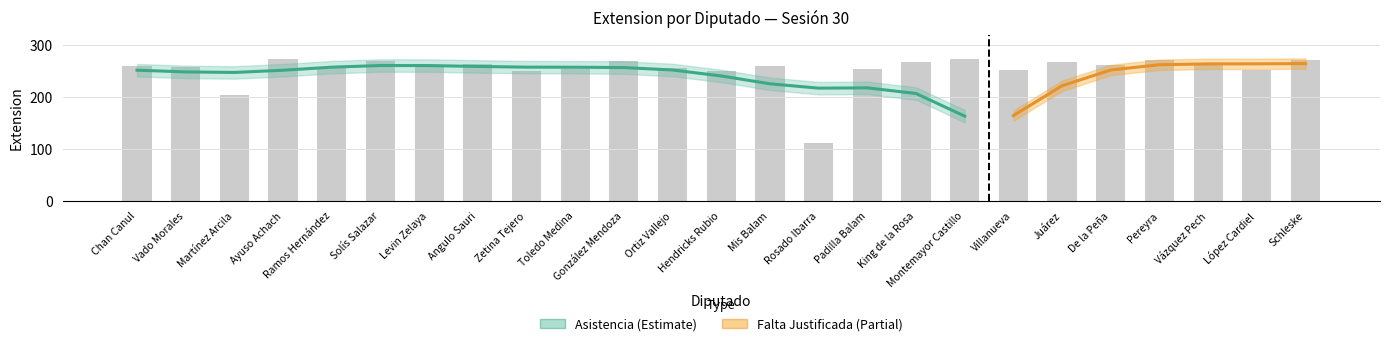

Between Martínez Arcila and King de la Rosa, which is larger?

King de la Rosa